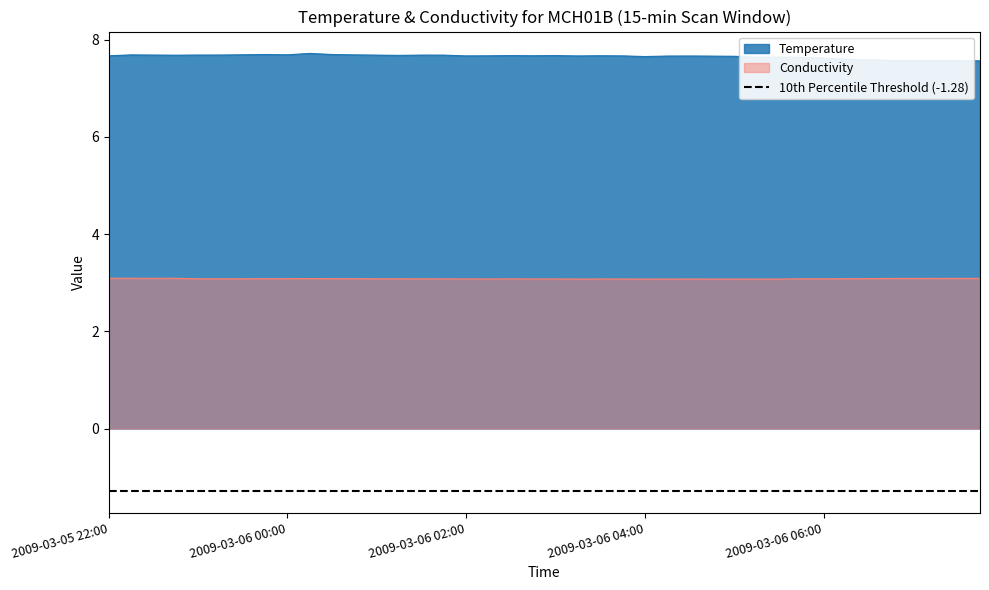

Rank the series by their average value, from lowest to highest.

Conductivity, Temperature